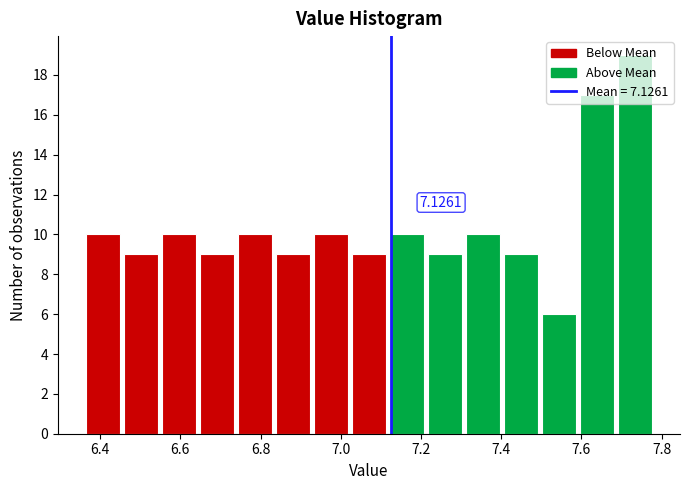

Over which range of the x-axis is the bar tallest?

7.68 to 7.78